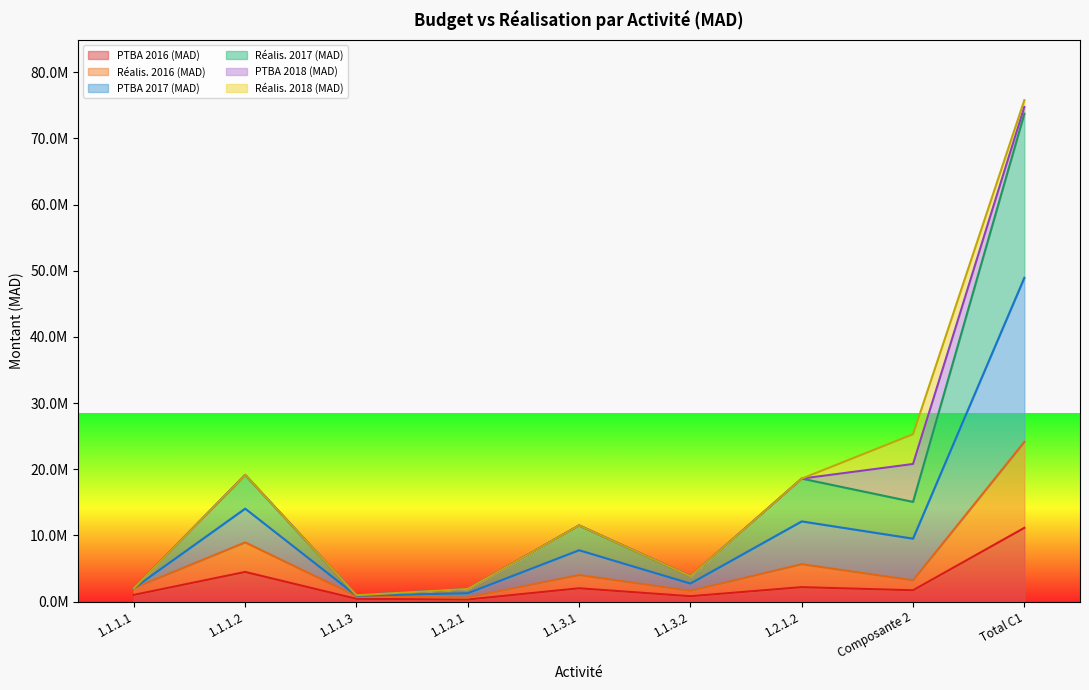

What are all the series names shown in the legend?

PTBA 2016 (MAD), Réalis. 2016 (MAD), PTBA 2017 (MAD), Réalis. 2017 (MAD), PTBA 2018 (MAD), Réalis. 2018 (MAD)